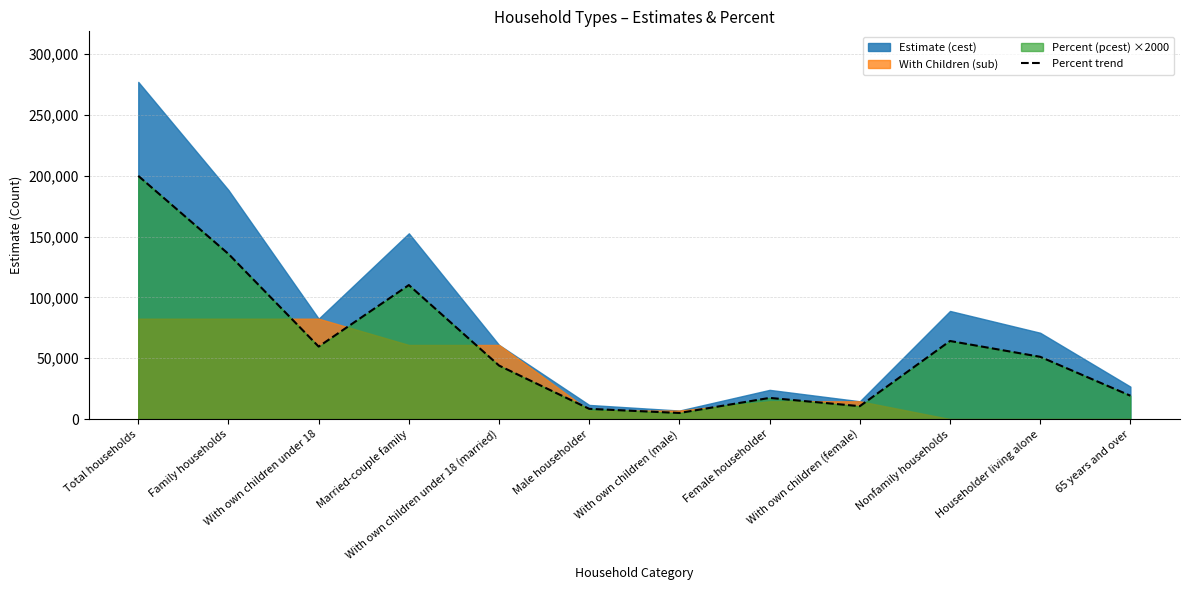

The chart shows a value of 51200 at Householder living alone. True or false?

True